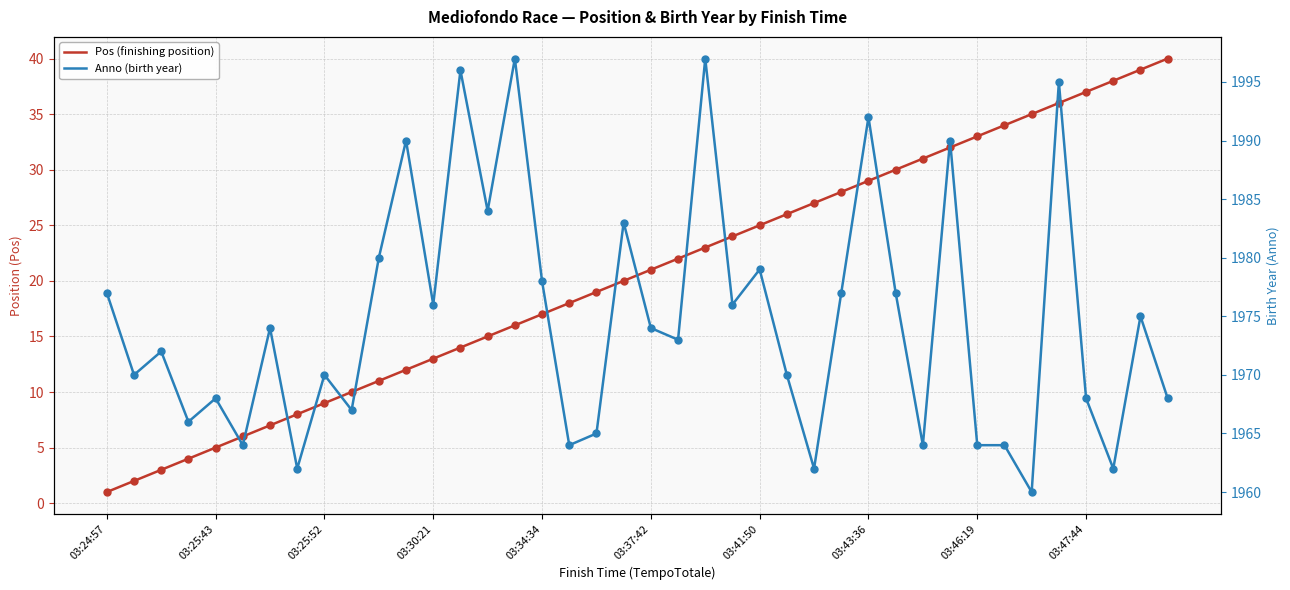

At which category is the sum across all series the highest?

35